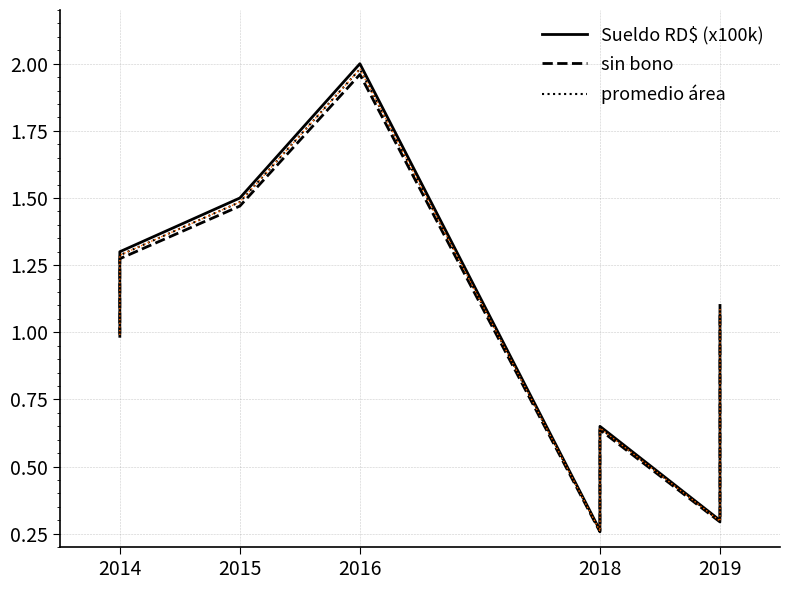

Which series has the largest range (max minus min)?

Sueldo RD$ (x100k)